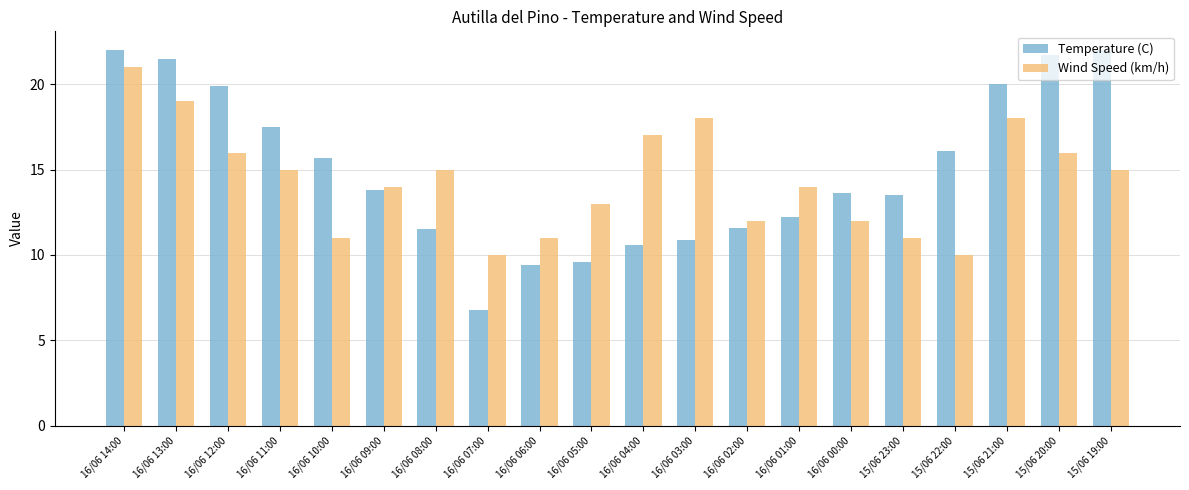

Which series has the widest spread of values?

Temperature (C)